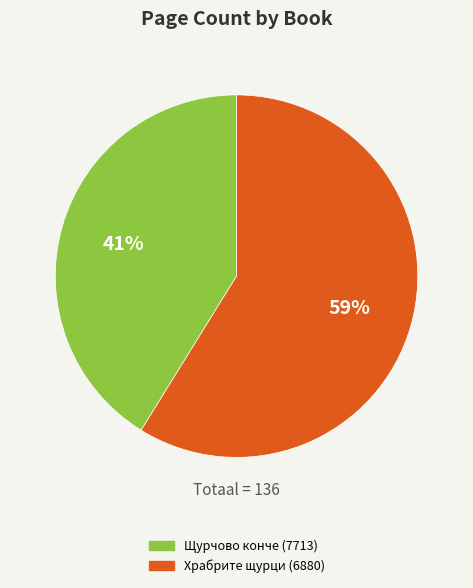

What percentage is the Храбрите щурци (6880) slice, to the nearest percent?

59%